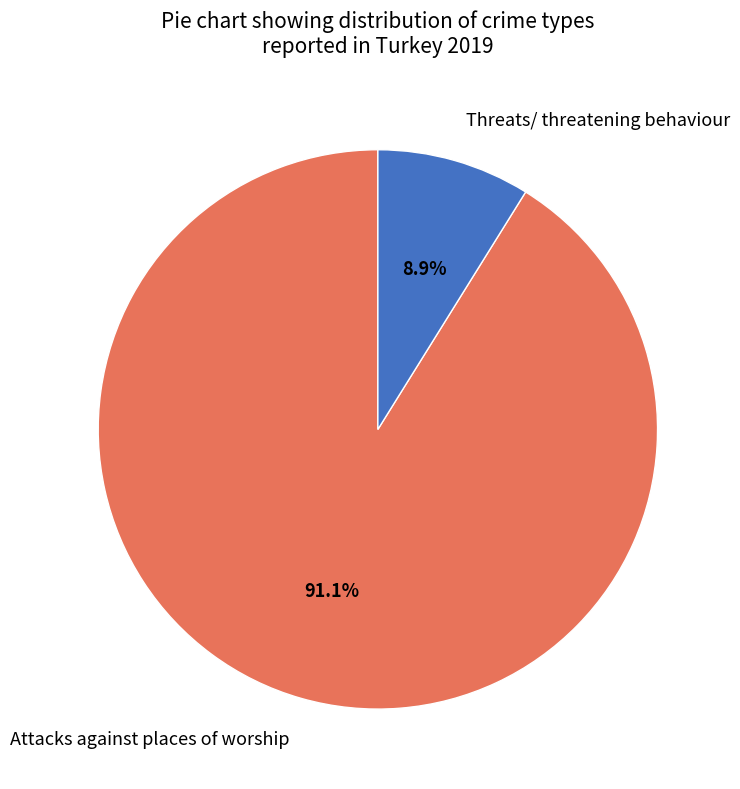

Combined, do Attacks against places of worship and Threats/ threatening behaviour account for over 50%?

Yes